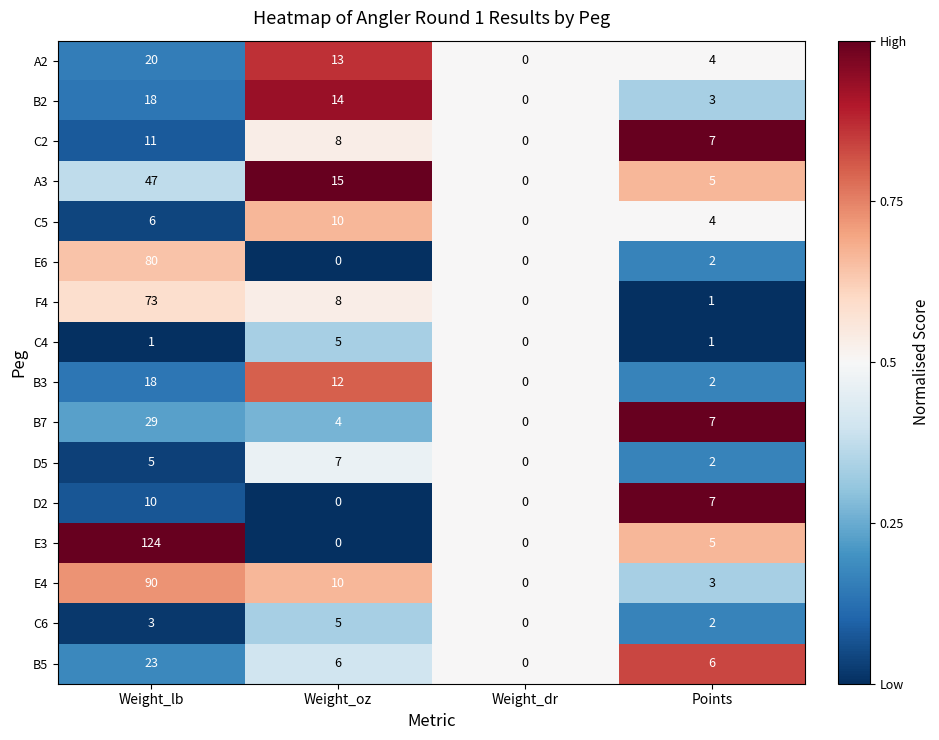

True or false: D2 has a value of 10 at Weight_lb.

True